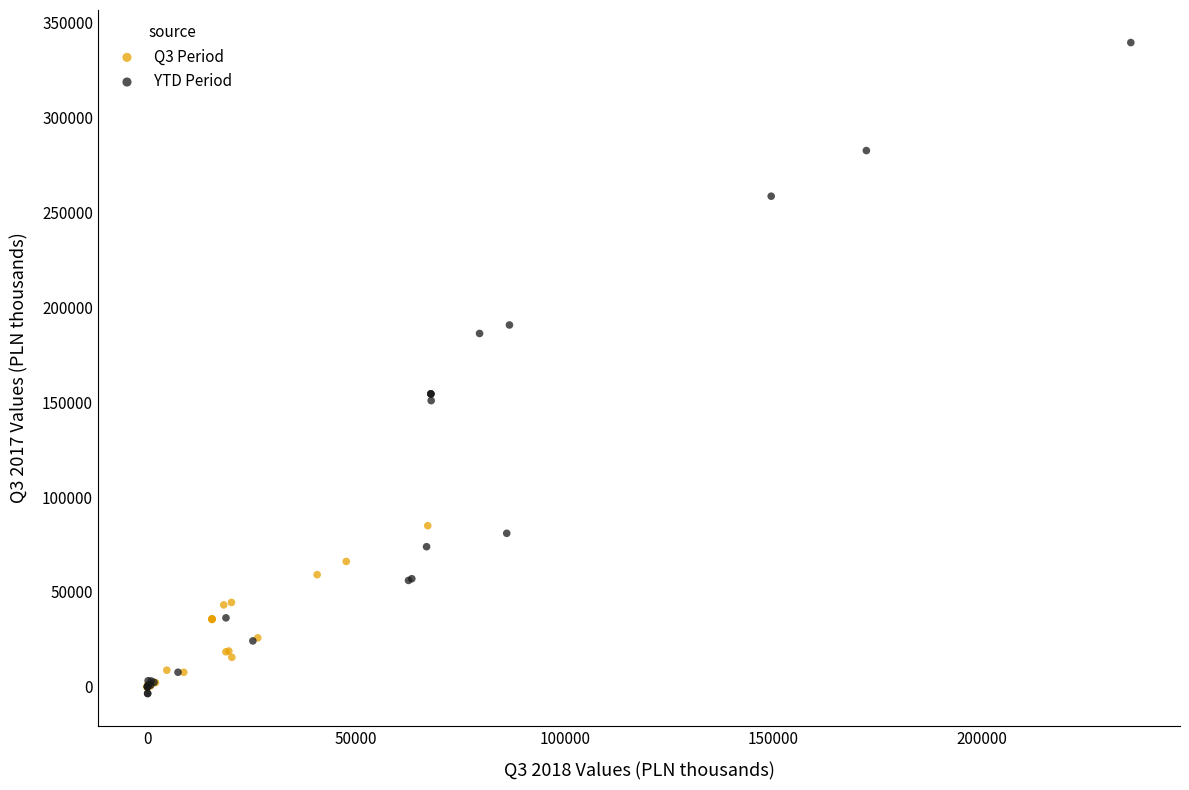

What are all the series names shown in the legend?

Q3 Period, YTD Period